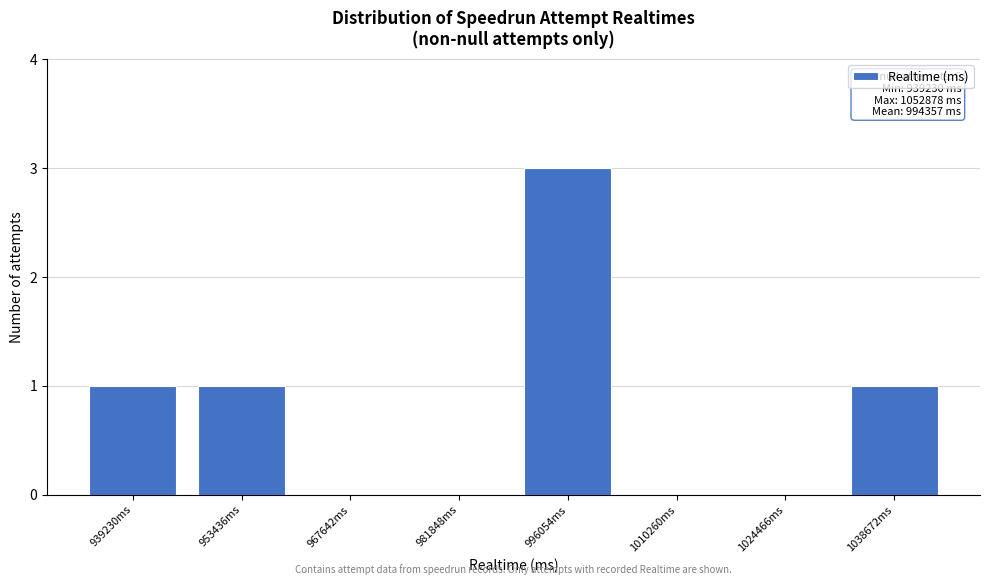

Reading left to right, extract all data points from this chart.

939230ms=1	953436ms=1	967642ms=0	981848ms=0	996054ms=3	1010260ms=0	1024466ms=0	1038672ms=1